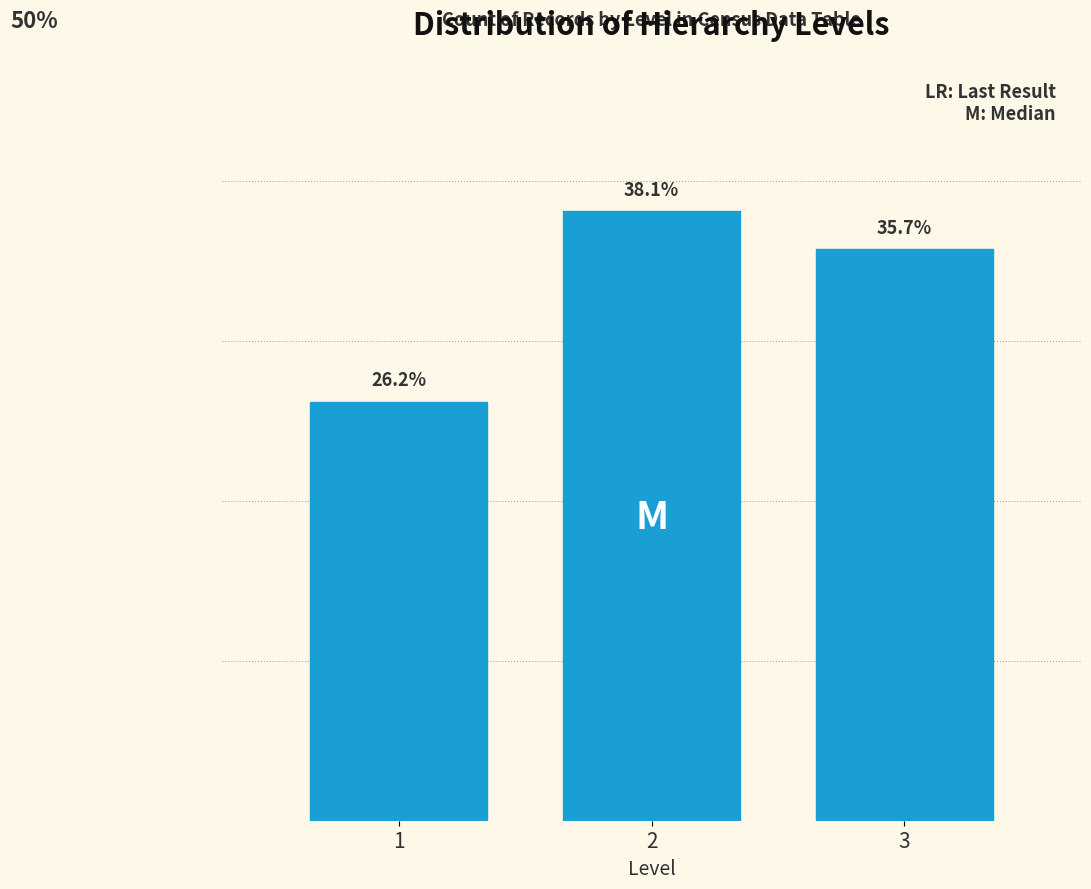

List the labels in order of value, largest first.

2, 3, 1